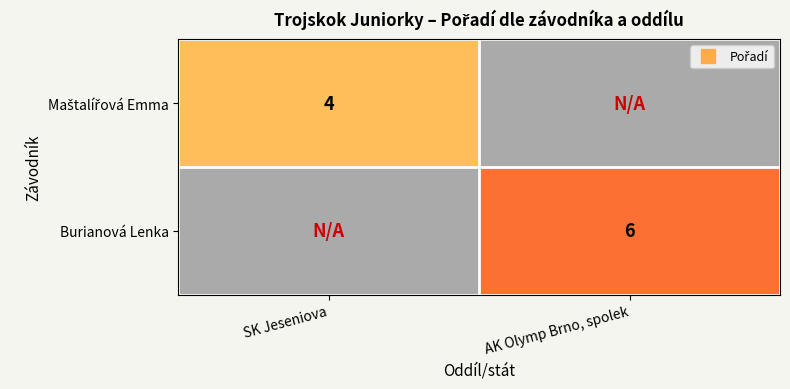

What is the highest value of the Maštalířová Emma series?

4.0